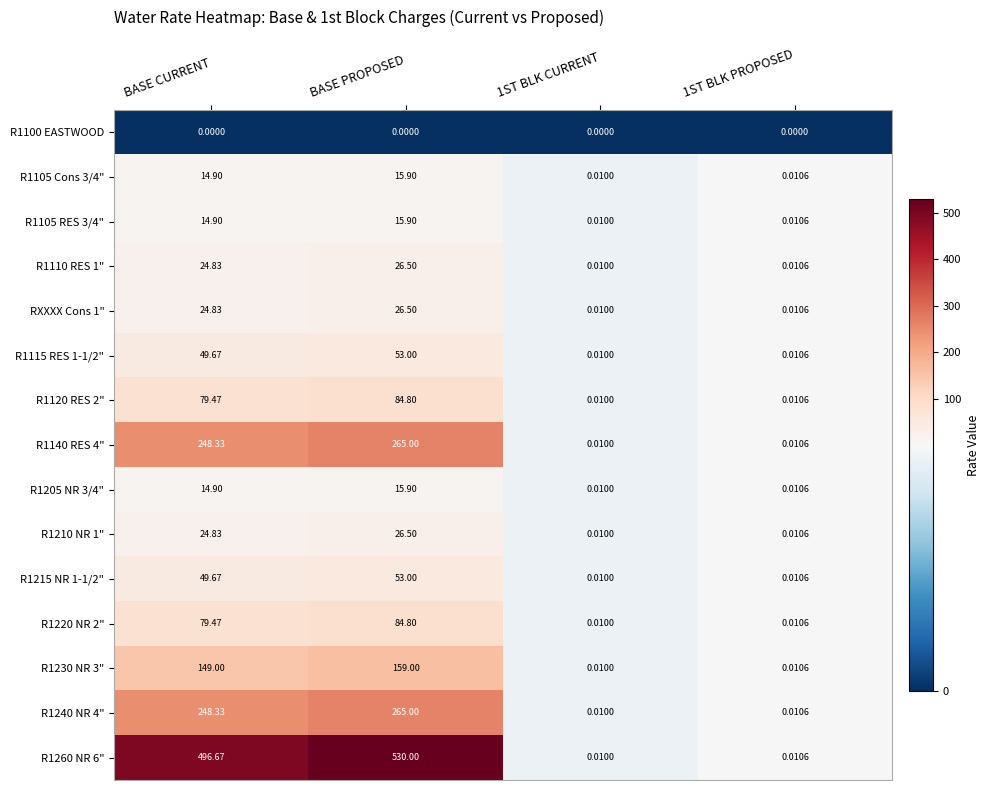

What is the total value across all series at BASE PROPOSED?

1621.8